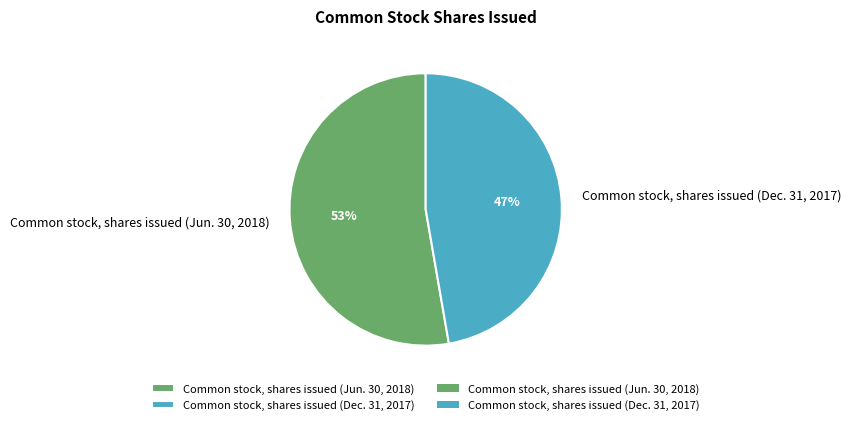

Count the number of slices in the pie.

2